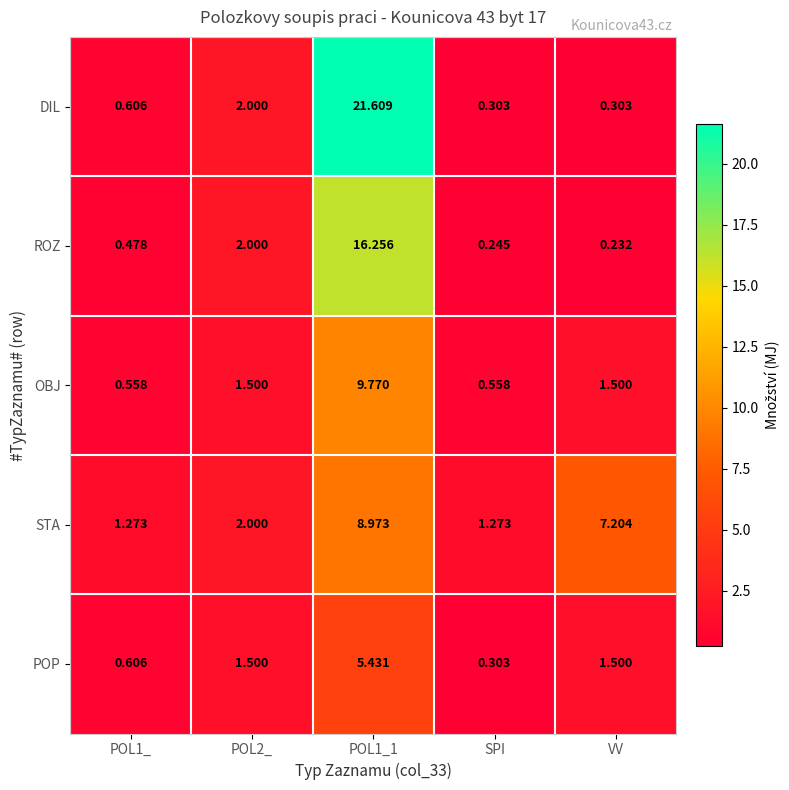

Which category has the lowest value in the ROZ series?

VV